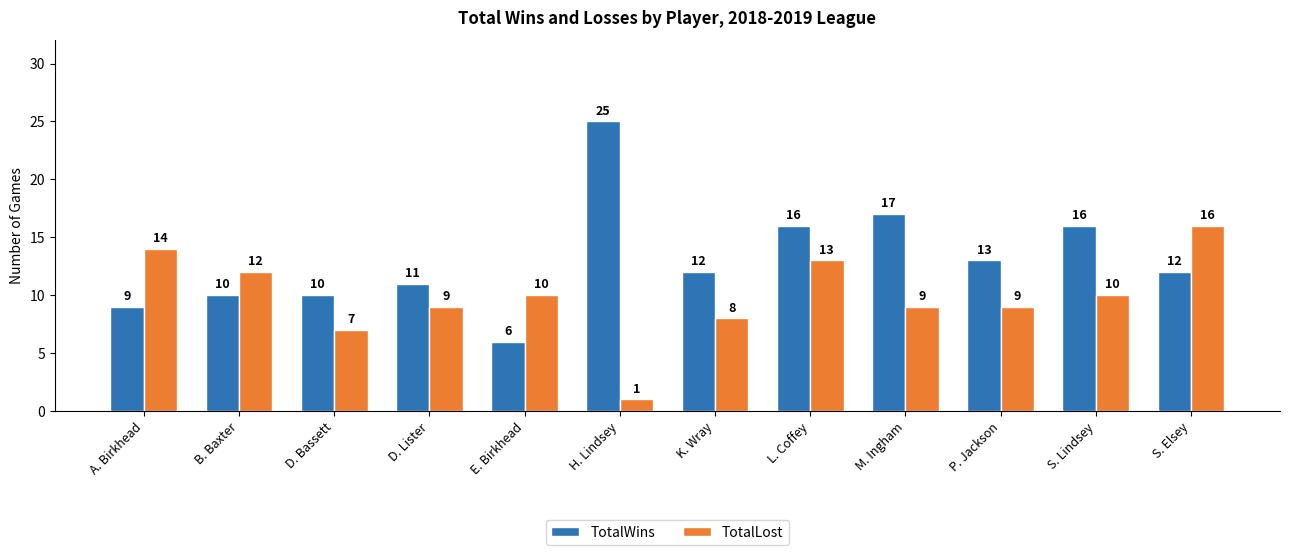

True or false: TotalLost has a value of 19 at A. Birkhead.

False